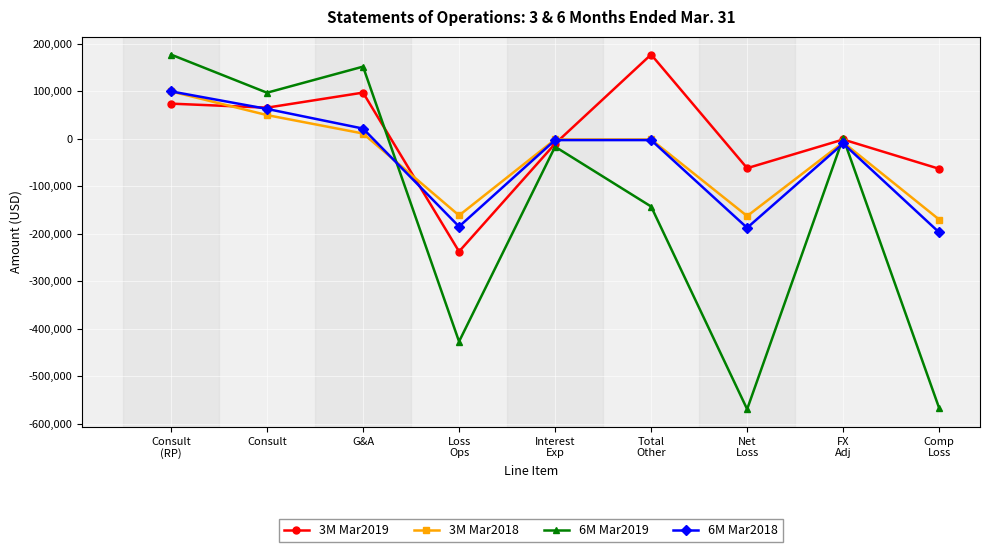

What are all the series names shown in the legend?

3M Mar2019, 3M Mar2018, 6M Mar2019, 6M Mar2018